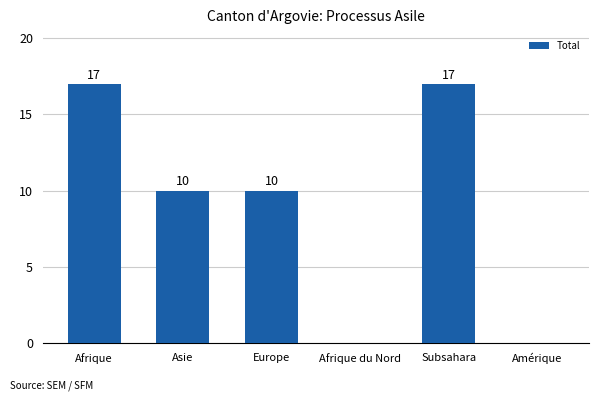

What is the average value?

9